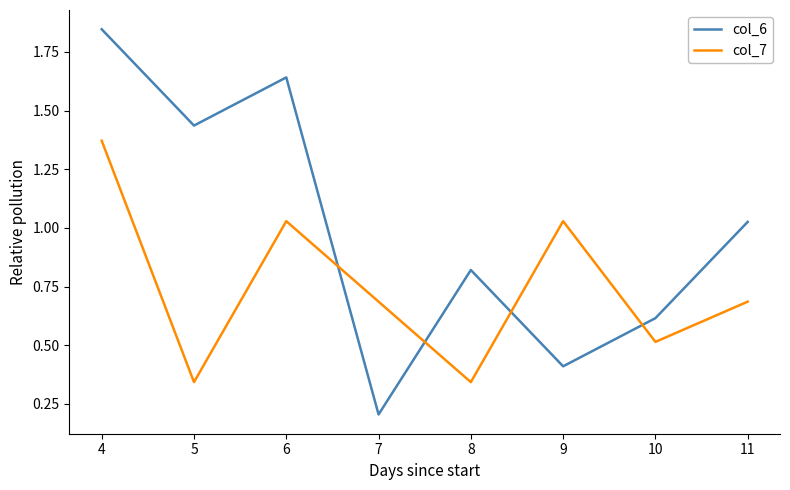

Rank the series by their maximum value, from highest to lowest.

col_6, col_7